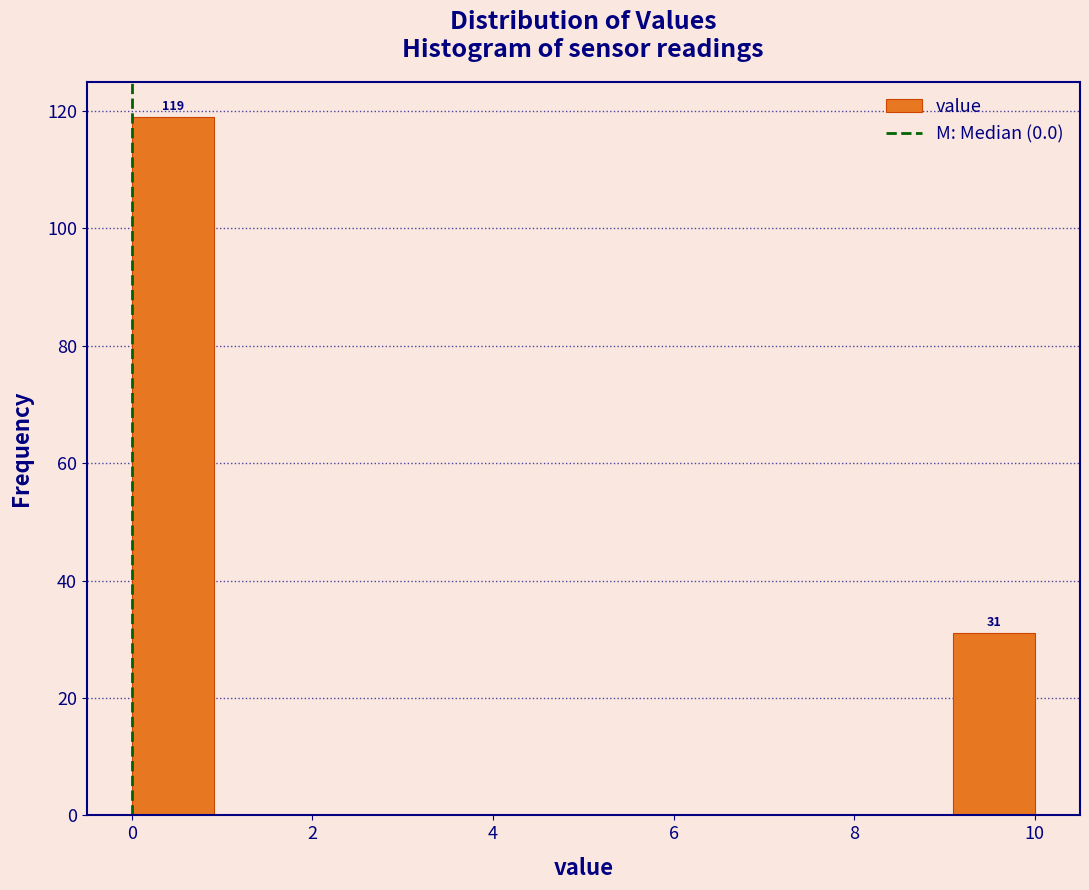

Which range on the x-axis has the tallest bar?

0.0 to 1.0